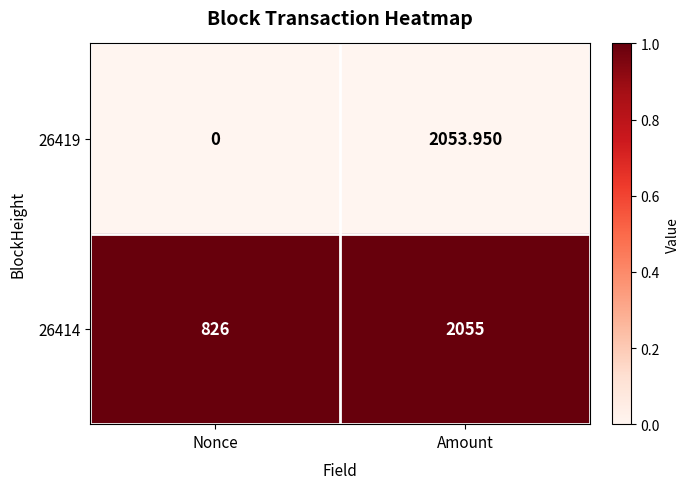

Which series has the largest range (max minus min)?

26419